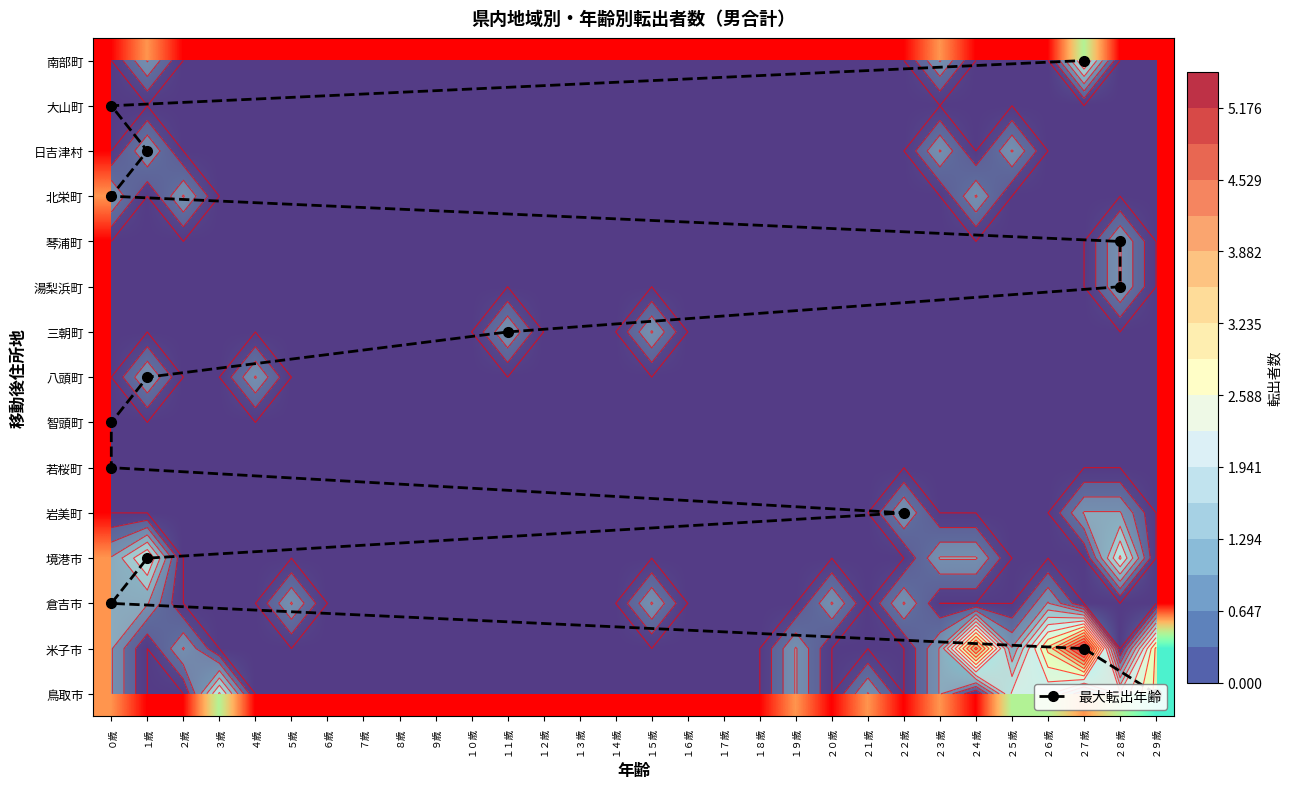

What is the total value across all series at ４歳?

1